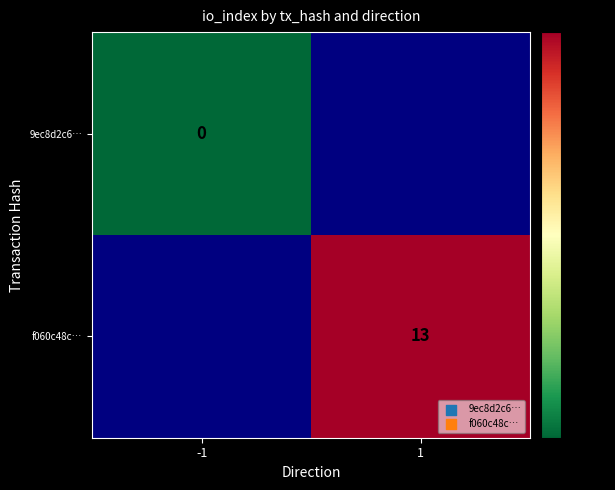

Which category has the lowest value in the f060c48c… series?

-1